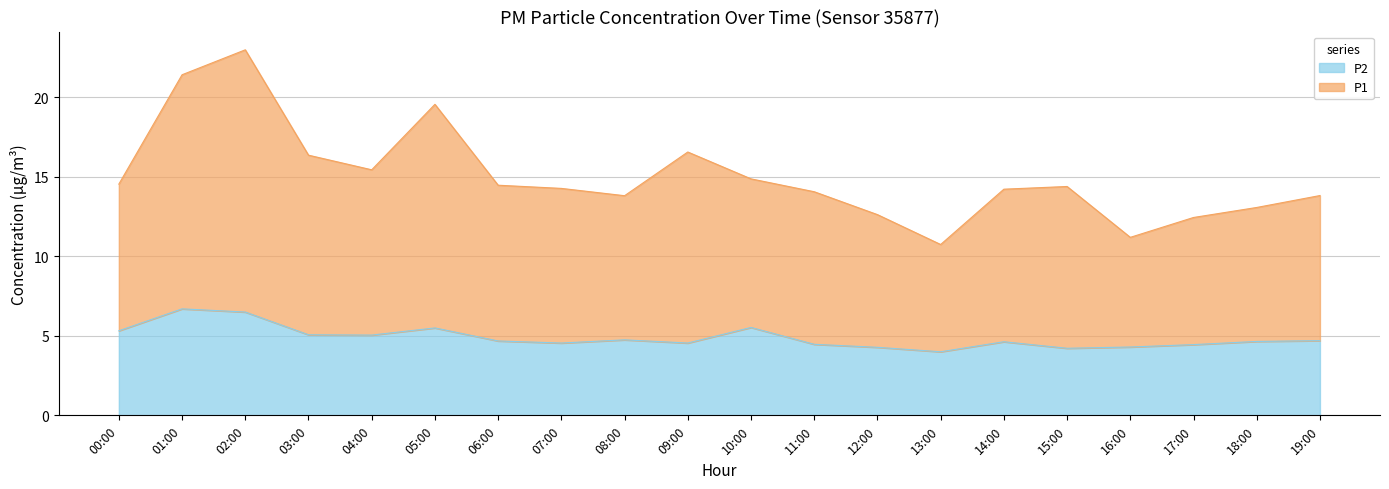

At how many categories does at least one series exceed 20?

2